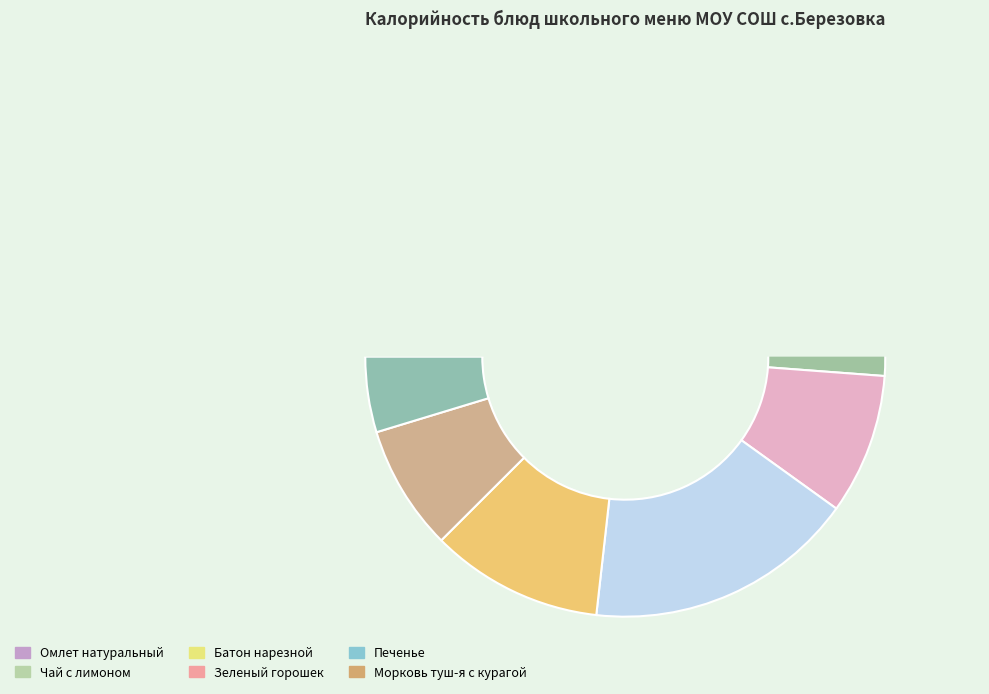

To the nearest percent, what percentage of the pie is Компот из кураги?

11%